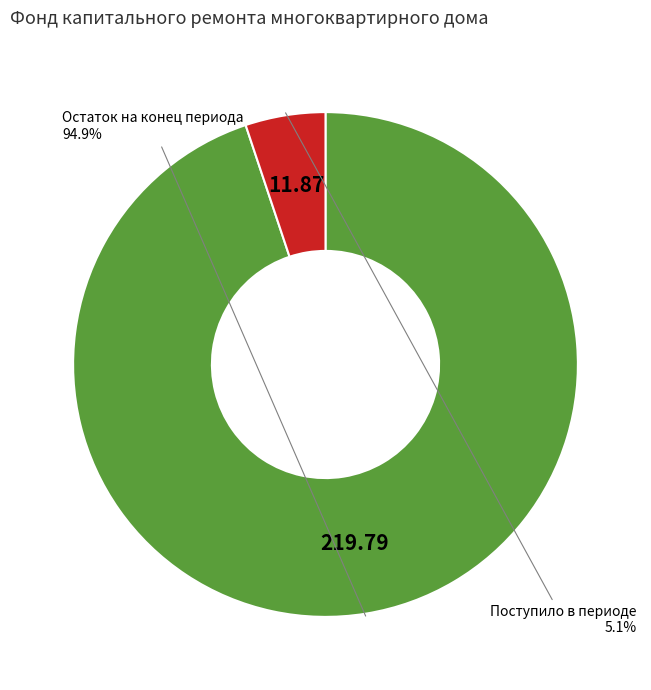

How many segments does this pie chart have?

2